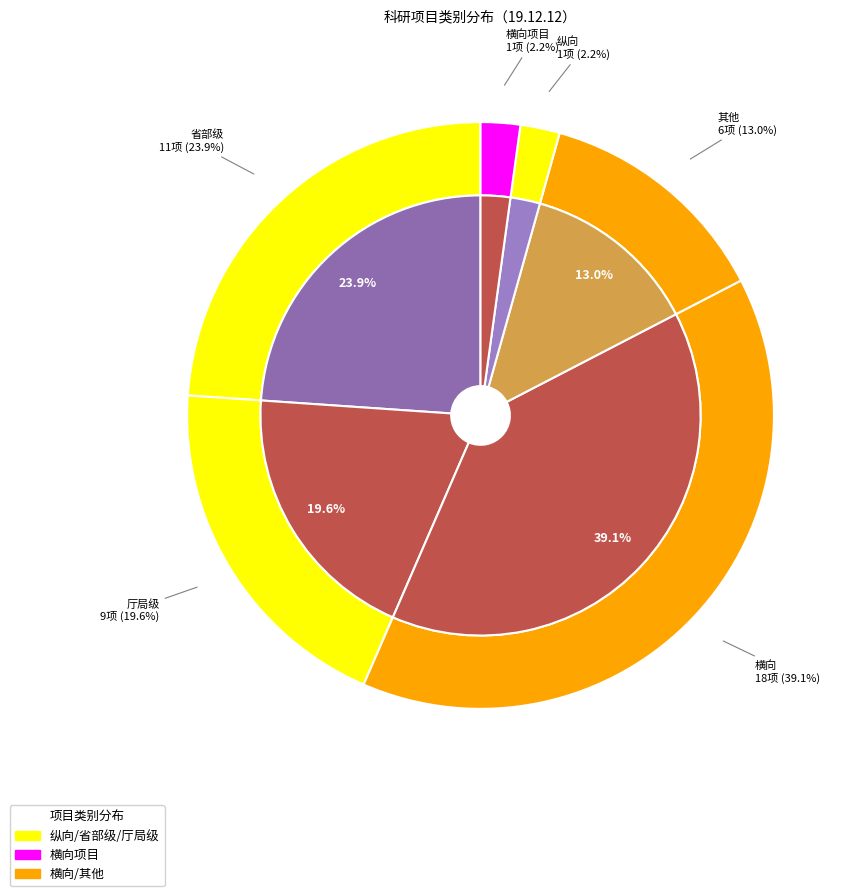

What percentage is the 其他 slice, to the nearest percent?

13%